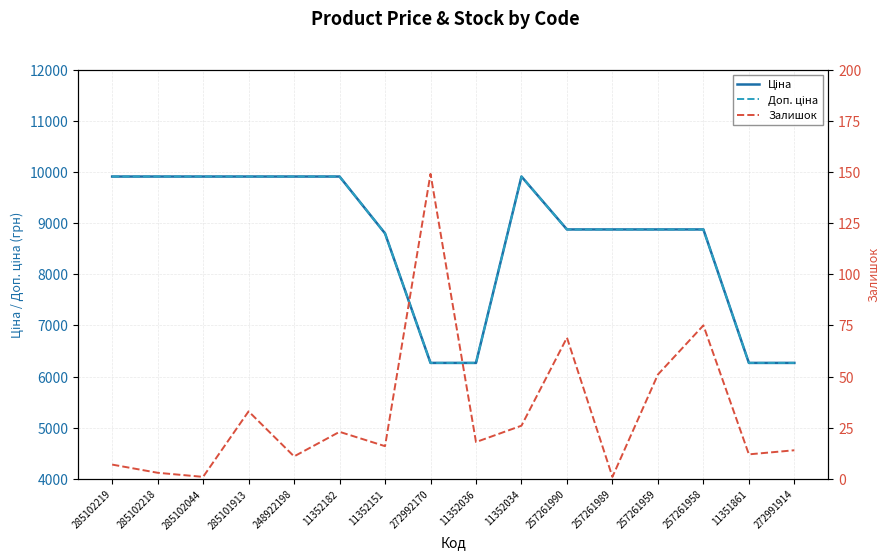

What is the sum of the Залишок values at 285102219 and 257261990?

76.0